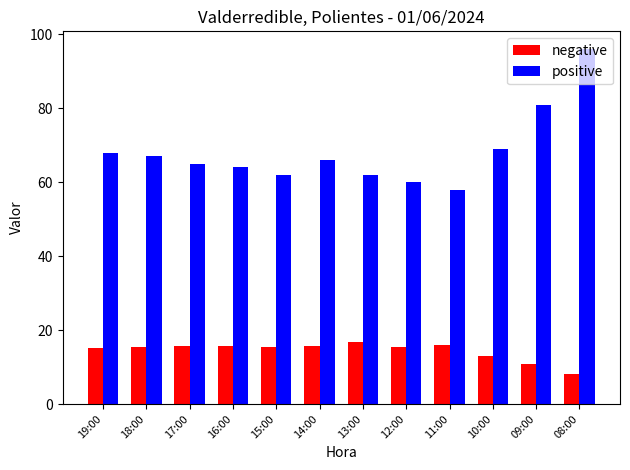

What is the sum of all positive values?

818.0